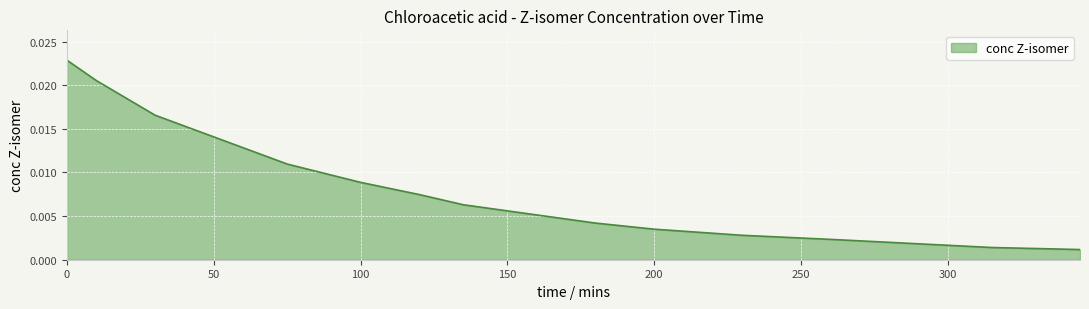

List the labels in order of value, smallest first.

345, 315, 260, 230, 200, 180, 150, 135, 120, 100, 75, 60, 45, 30, 10, 0